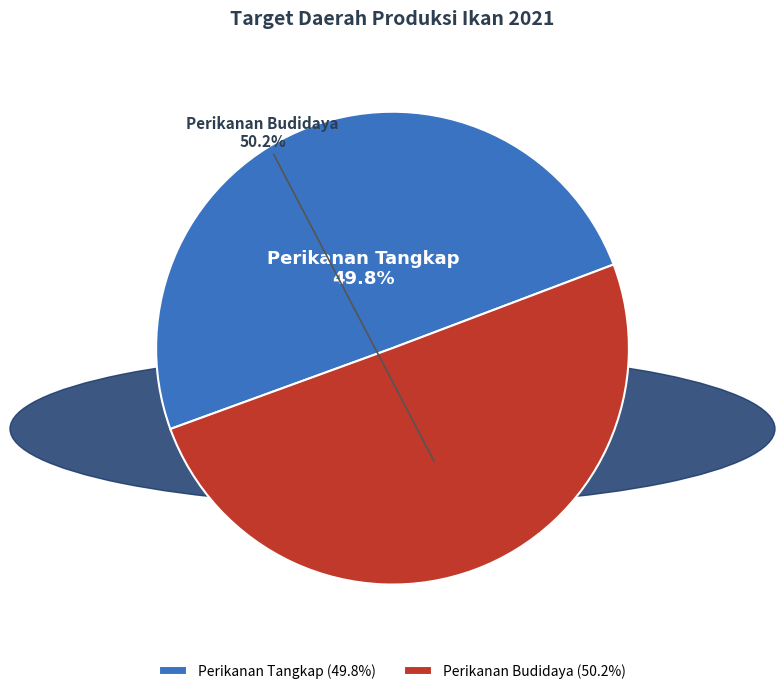

Approximately how many times larger is the value at Perikanan Budidaya compared to Perikanan Tangkap?

1.0